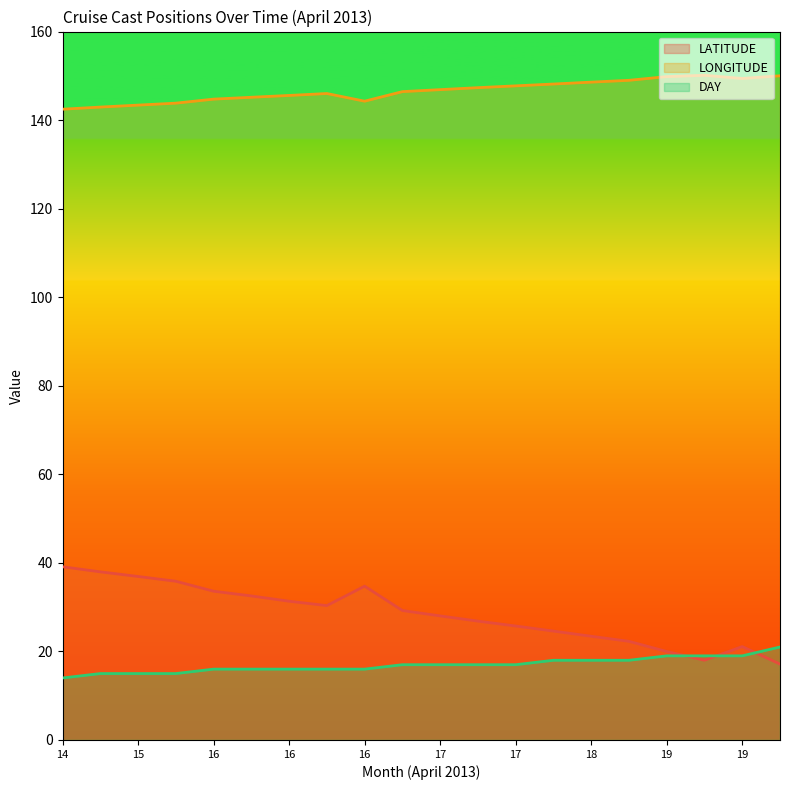

What is the difference between the highest and lowest values at 16?

128.7